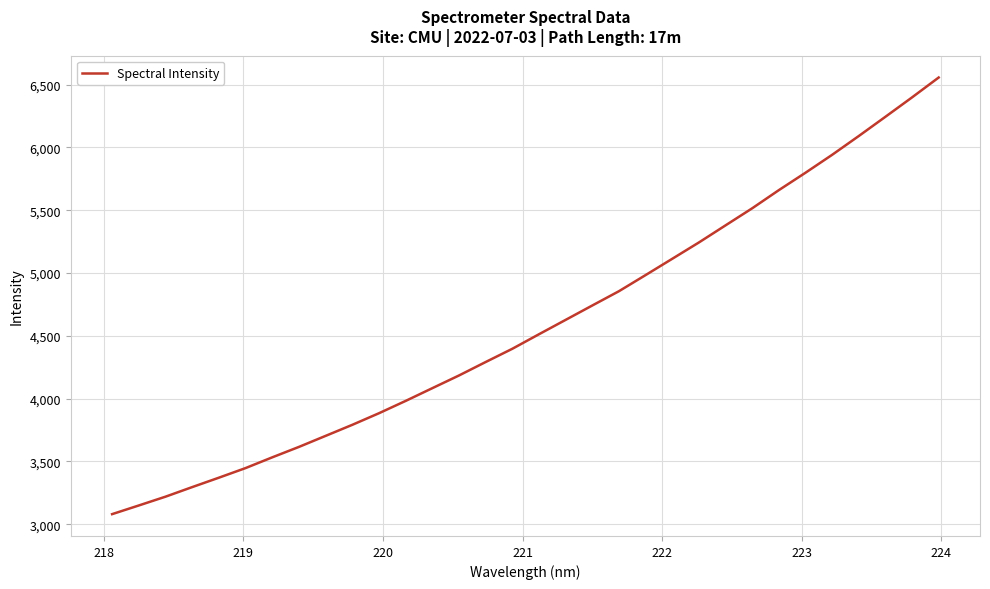

What is the difference between the maximum and minimum values?

3476.2